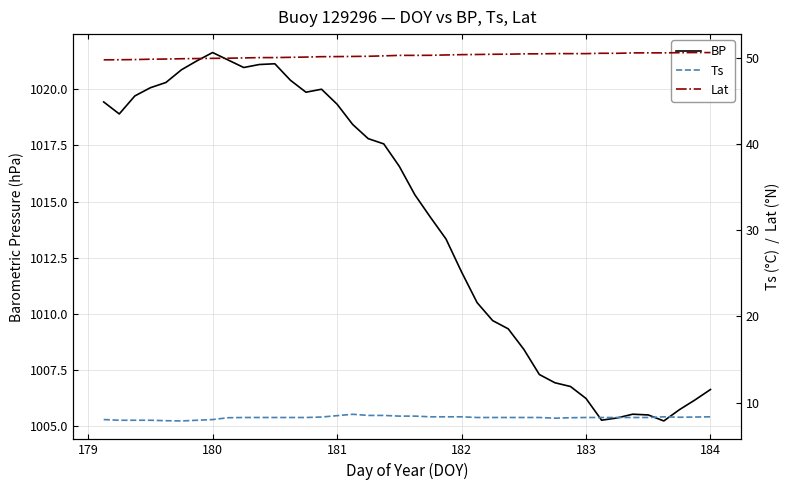

At how many categories does at least one series exceed 583?

40